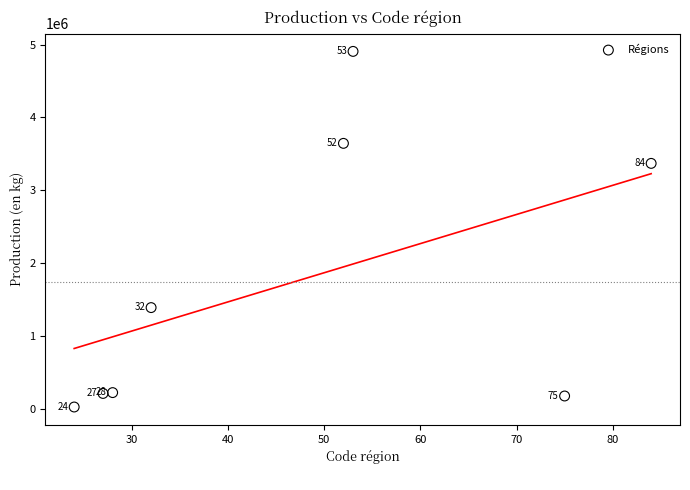

What is the range of X values (max minus min)?

60